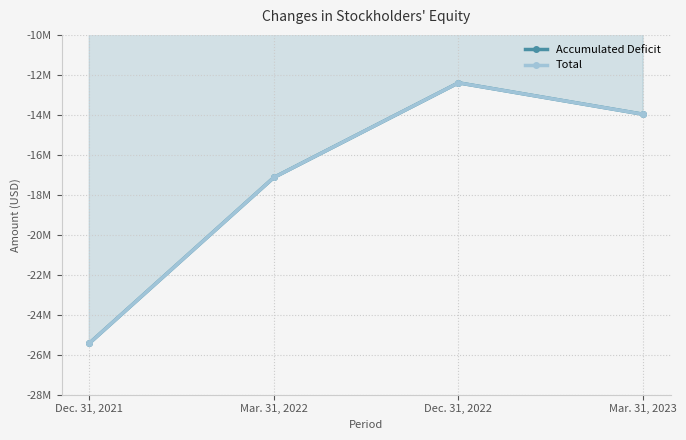

True or false: Total has more than 2 points higher than both neighbors.

False